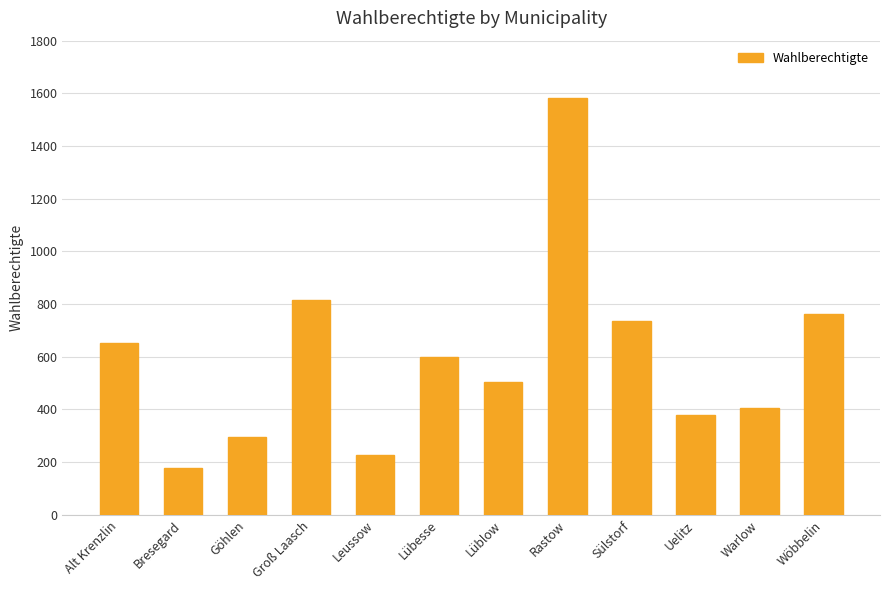

Where does the data first go above 599?

Alt Krenzlin